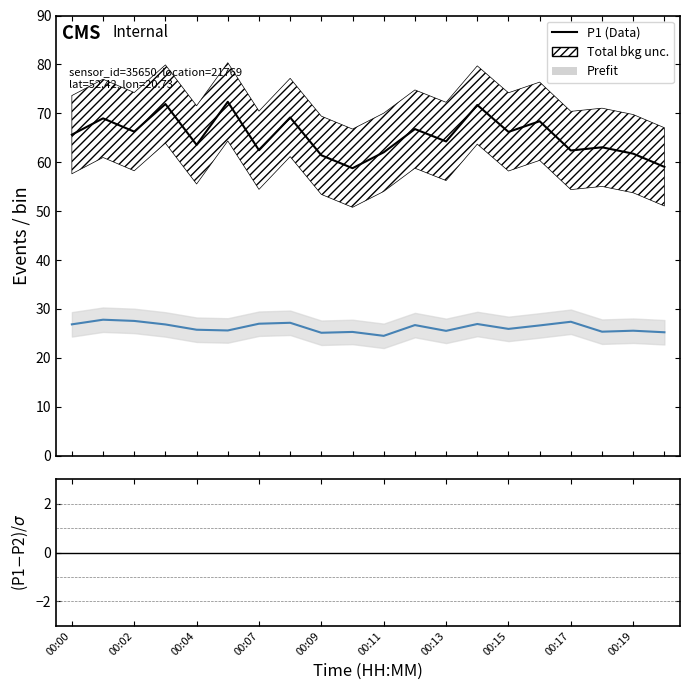

Which category has the lowest value in the (P1-P2)/σ series?

00:19